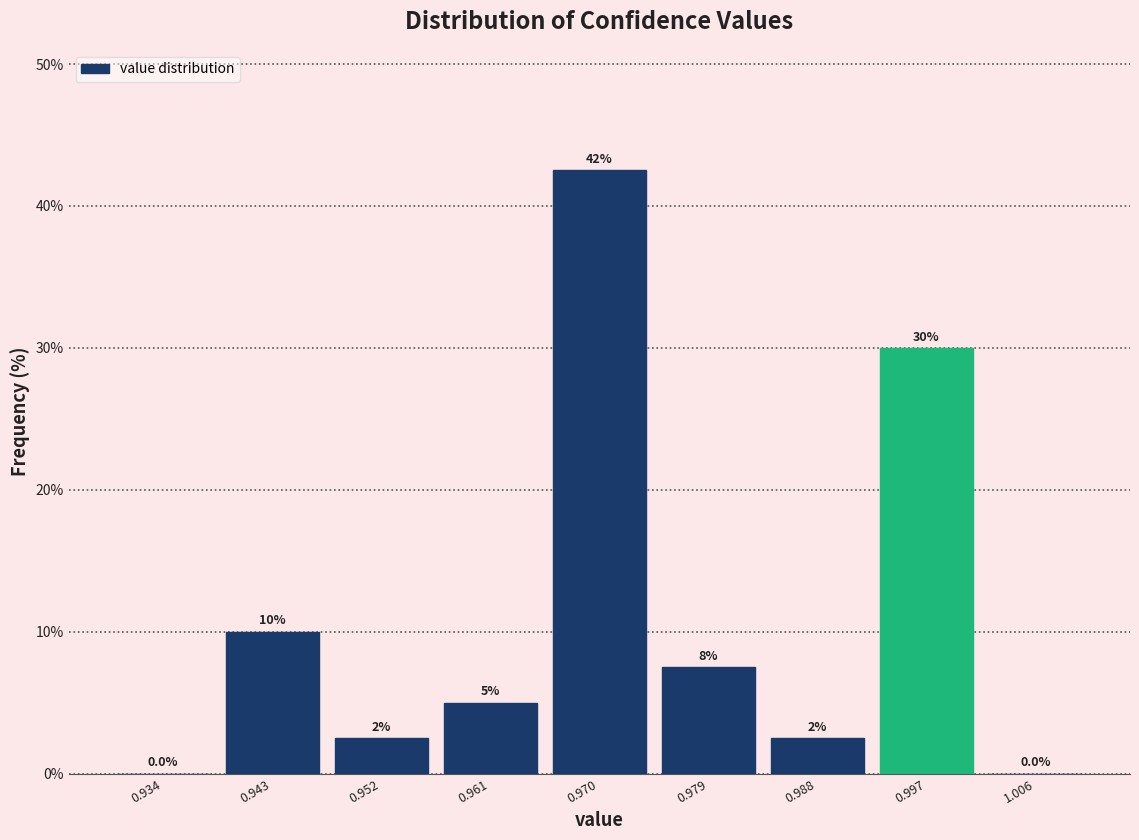

Which range on the x-axis has the tallest bar?

0.966 to 0.974